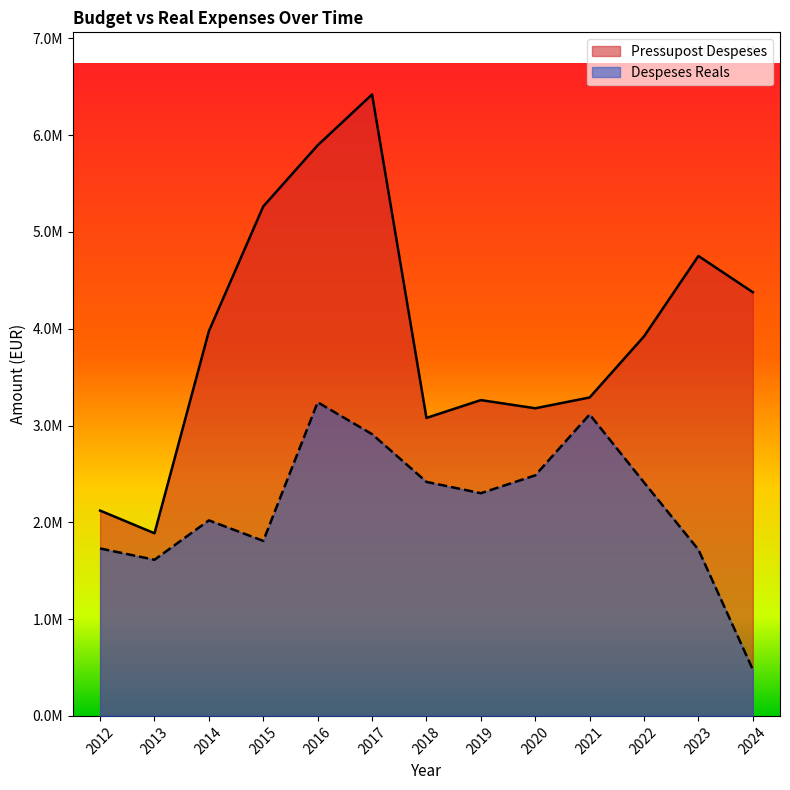

True or false: Despeses Reals and Pressupost Despeses cross at least once.

False